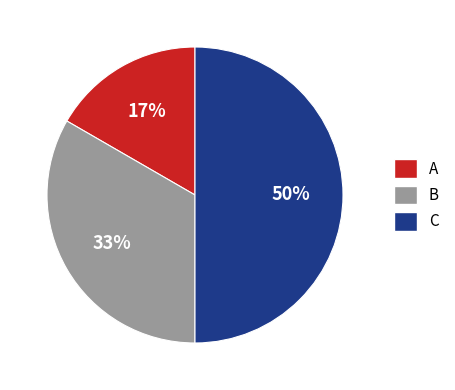

Is the sum of C and A greater than half?

Yes